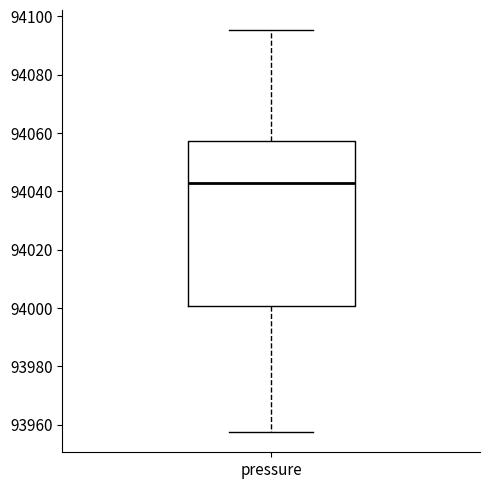

Read this box plot against the y-axis: the position of the median line, the range covered by the box, and the ends of both whiskers. The values are not printed on the chart, so give them approximately, as read against the axis.

median 94042, box 94000 to 94058, whiskers 93958 to 94096